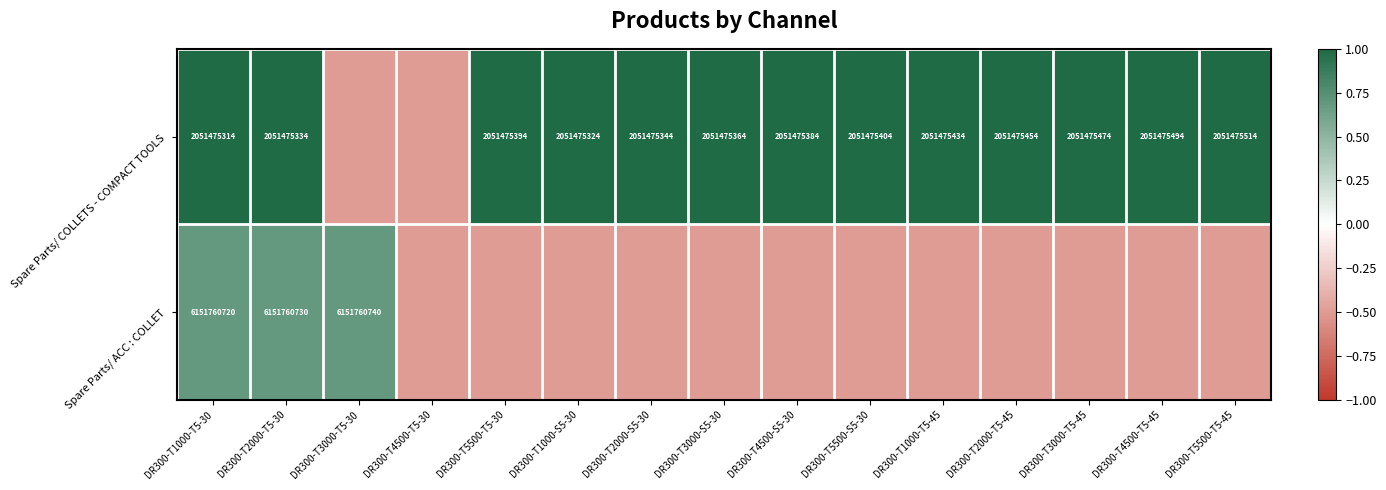

The value of Spare Parts/ COLLETS - COMPACT TOOLS at DR300-T4500-S5-30 is 2051475384.0. True or false?

True